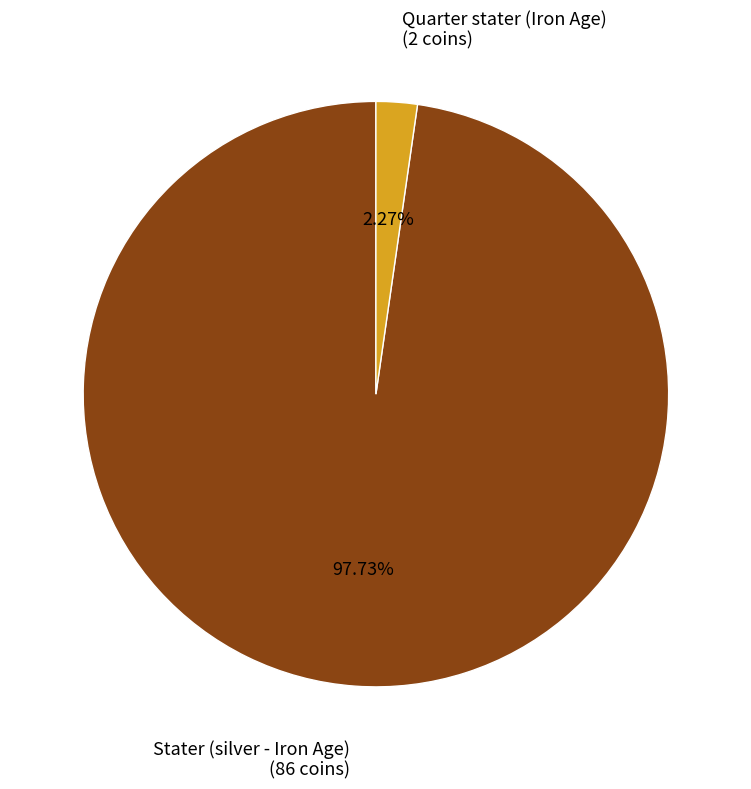

To the nearest percent, what is the difference between the Quarter stater (Iron Age) and Stater (silver - Iron Age) slice percentages?

95%